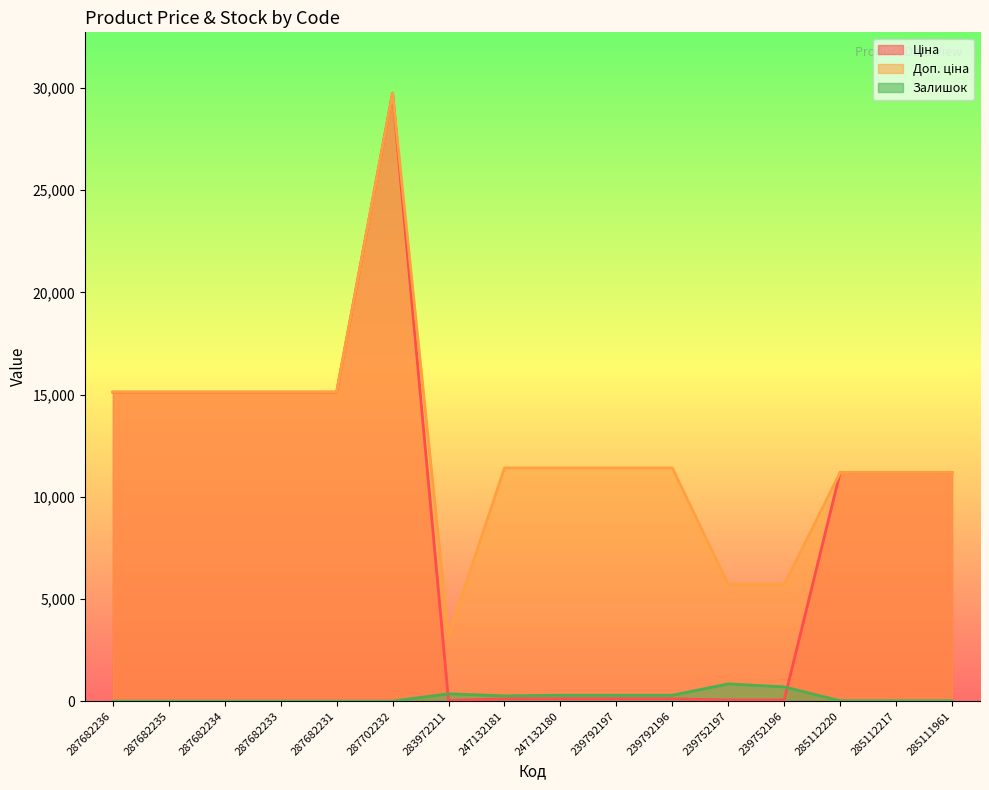

Is it true that Ціна equals 11188.2 at 285112217?

True